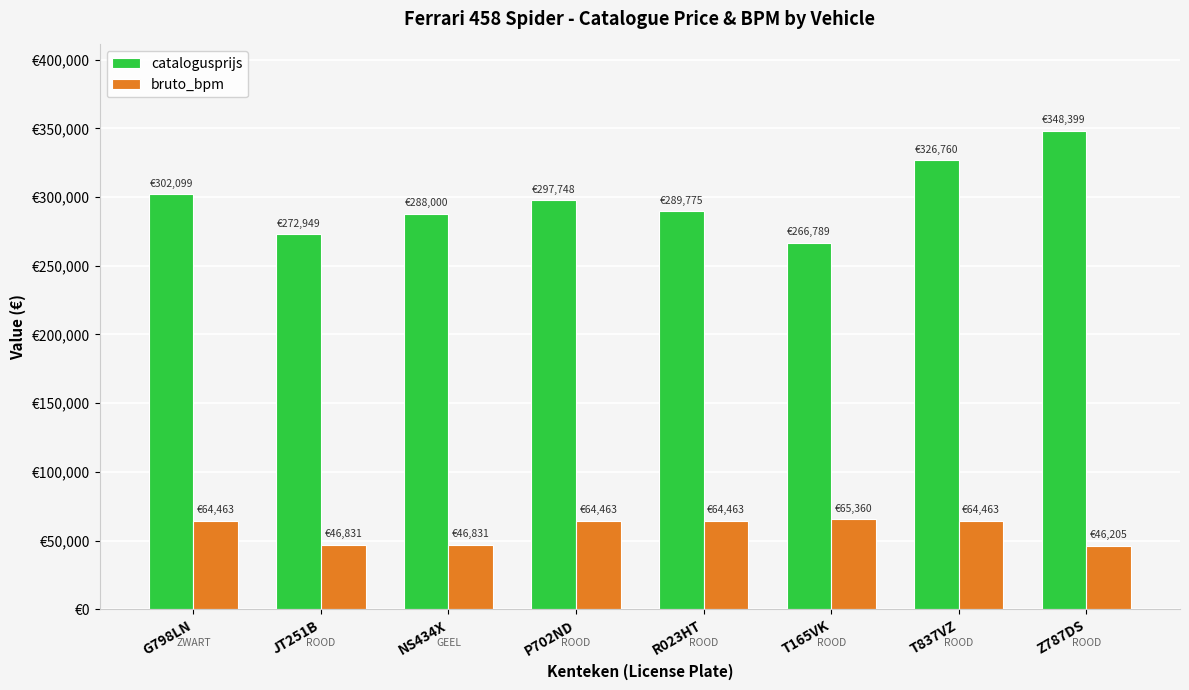

The catalogusprijs series shows 172211 at T165VK. True or false?

False